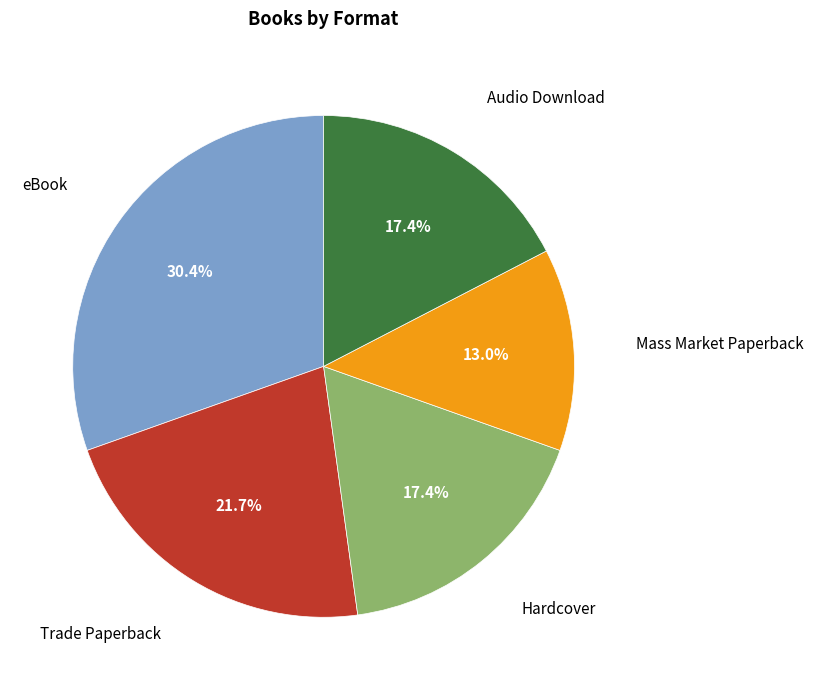

Is Audio Download the majority of the pie?

No